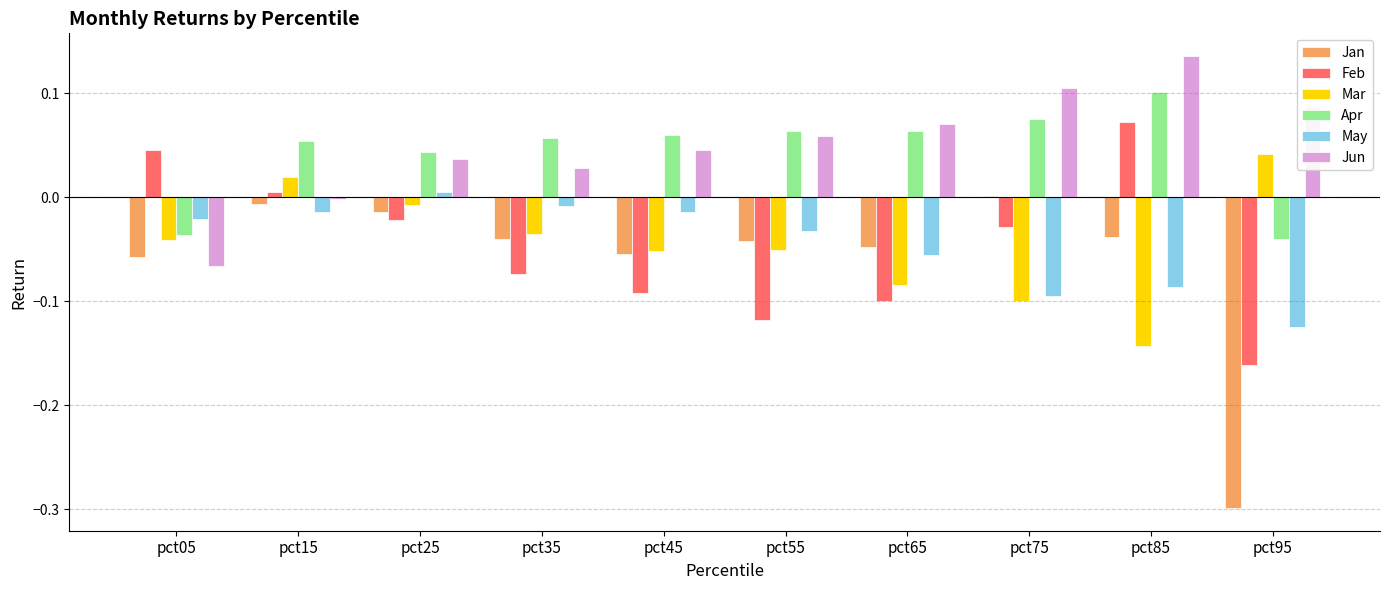

Between pct55 and pct75, which series saw the biggest shift?

Feb